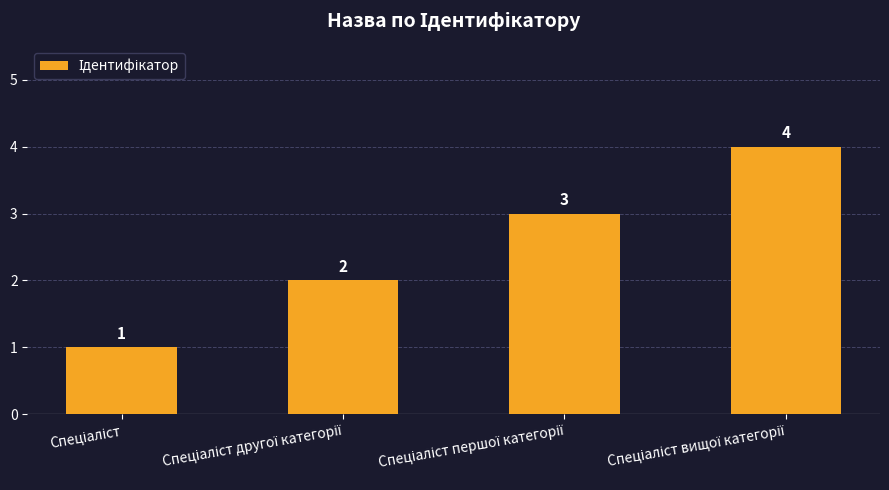

What is the greatest value displayed?

4